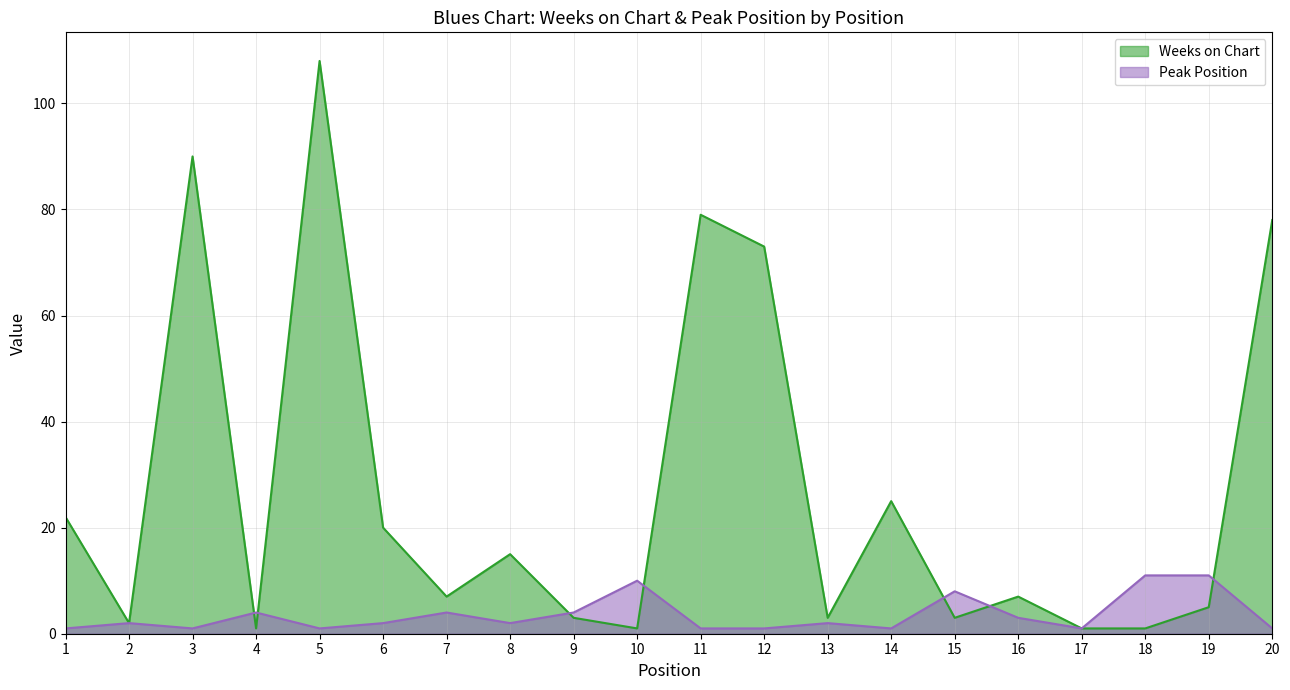

Reading left to right, extract all data points from this chart.

Weeks on Chart: 1=22	2=2	3=90	4=1	5=108	6=20	7=7	8=15	9=3	10=1	11=79	12=73	13=3	14=25	15=3	16=7	17=1	18=1	19=5	20=78
Peak Position: 1=1	2=2	3=1	4=4	5=1	6=2	7=4	8=2	9=4	10=10	11=1	12=1	13=2	14=1	15=8	16=3	17=1	18=11	19=11	20=1